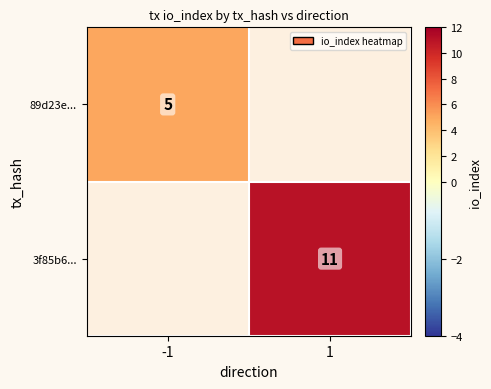

Which category has the lowest value across all series?

-1